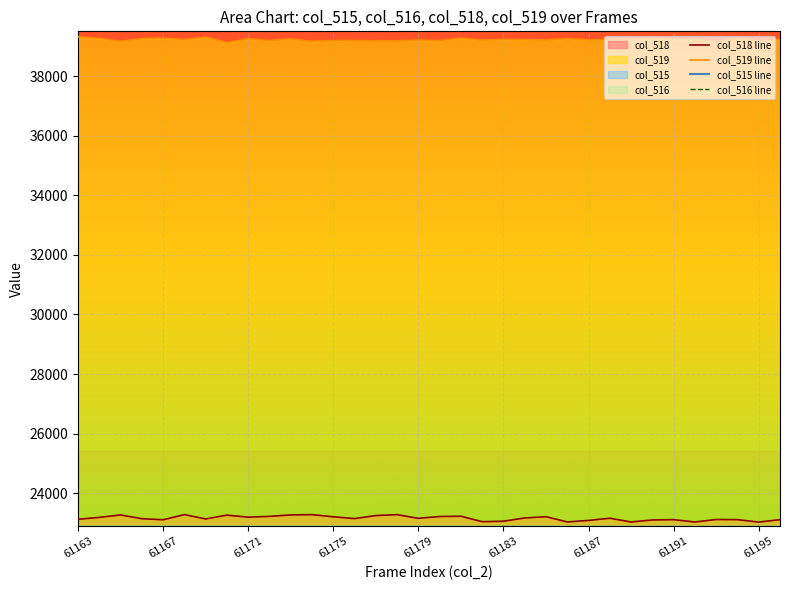

True or false: col_516 line and col_519 line cross at least once.

False